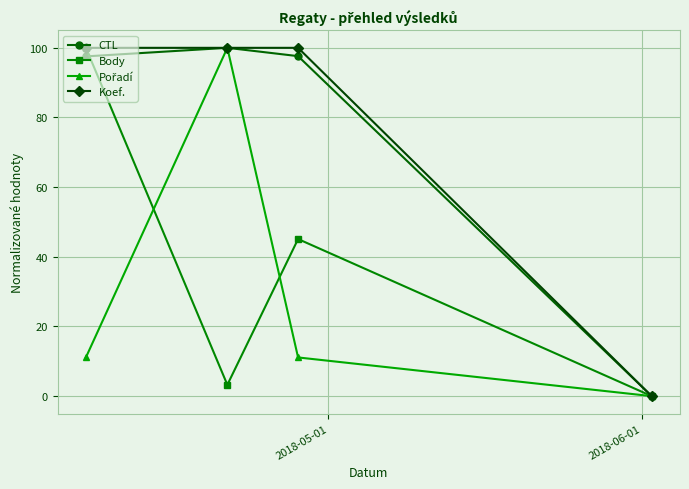

What is the highest value of the Body series?

100.0